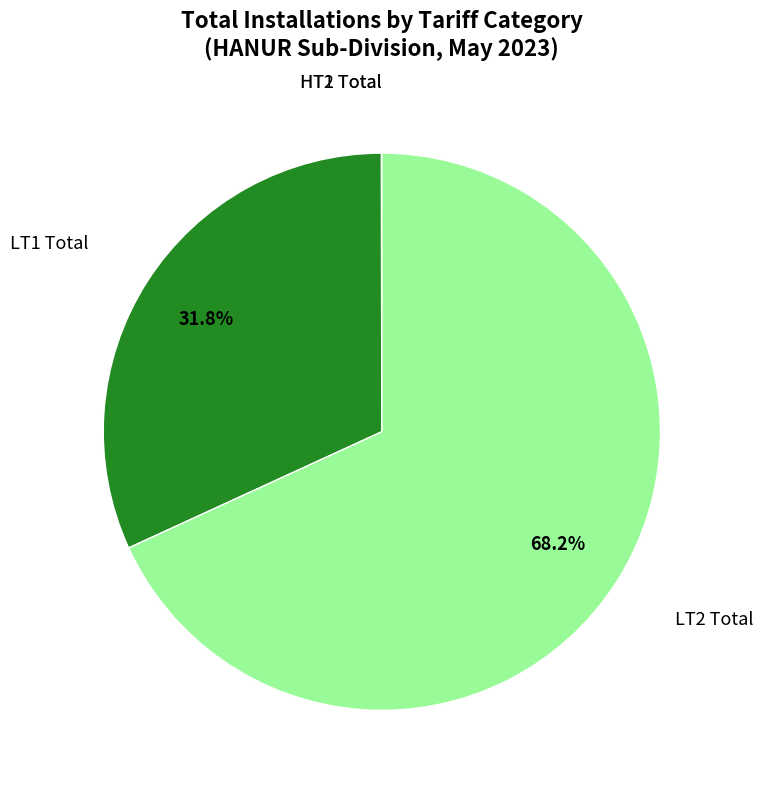

Which category has the biggest portion of the pie?

LT2 Total